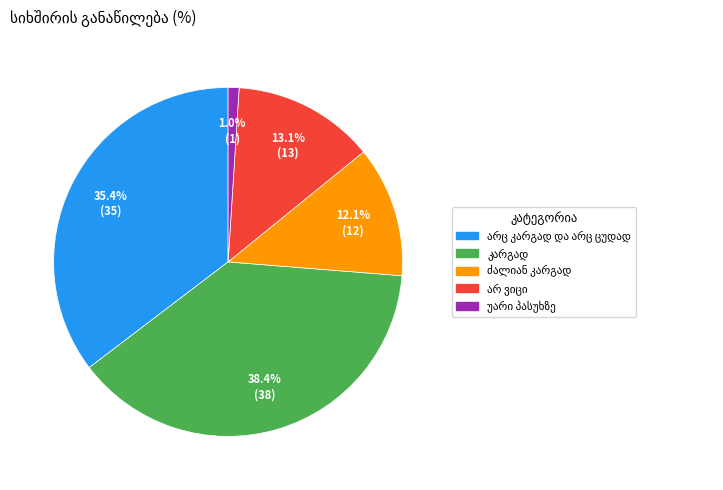

Does any single category account for the majority?

No